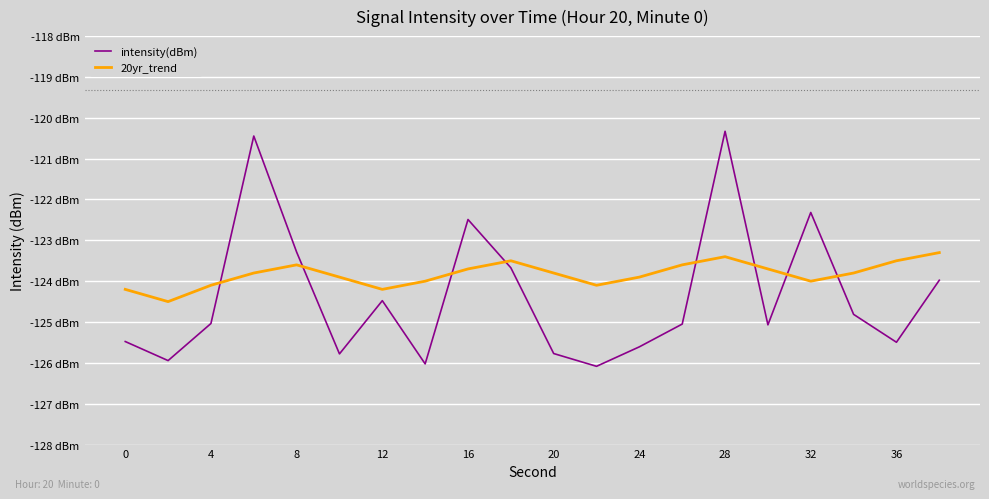

Does the chart have visible grid lines?

Yes